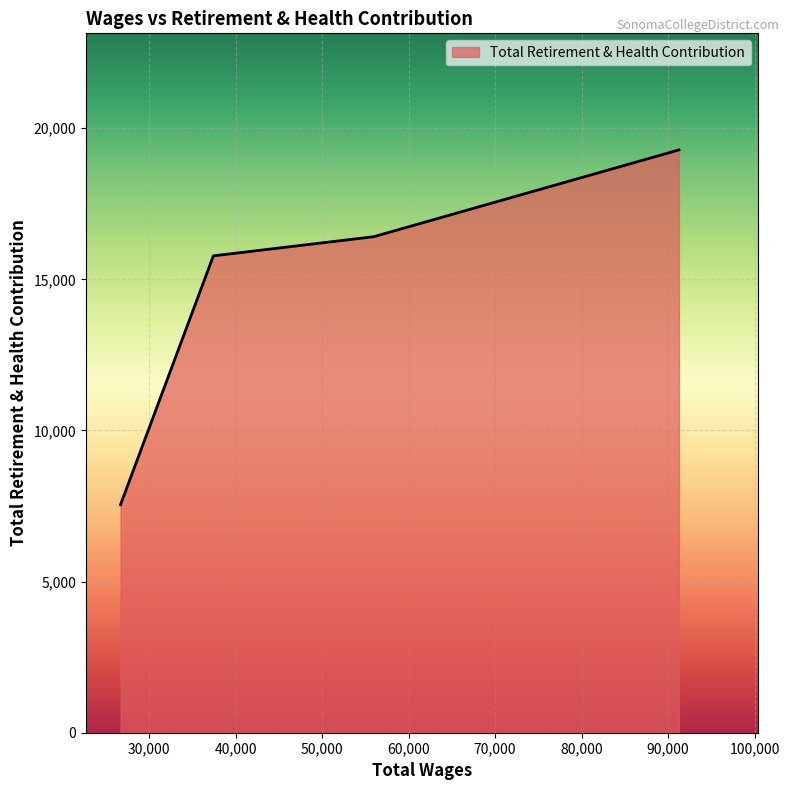

How many distinct data groups are displayed?

1